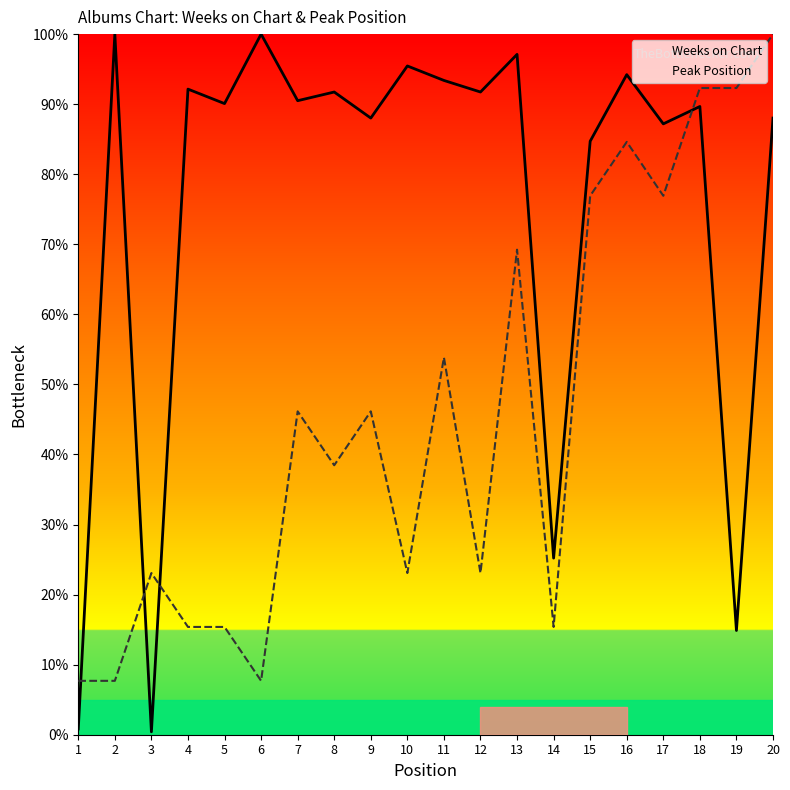

Rank the series at 10 from lowest to highest value.

Peak Position, Weeks on Chart